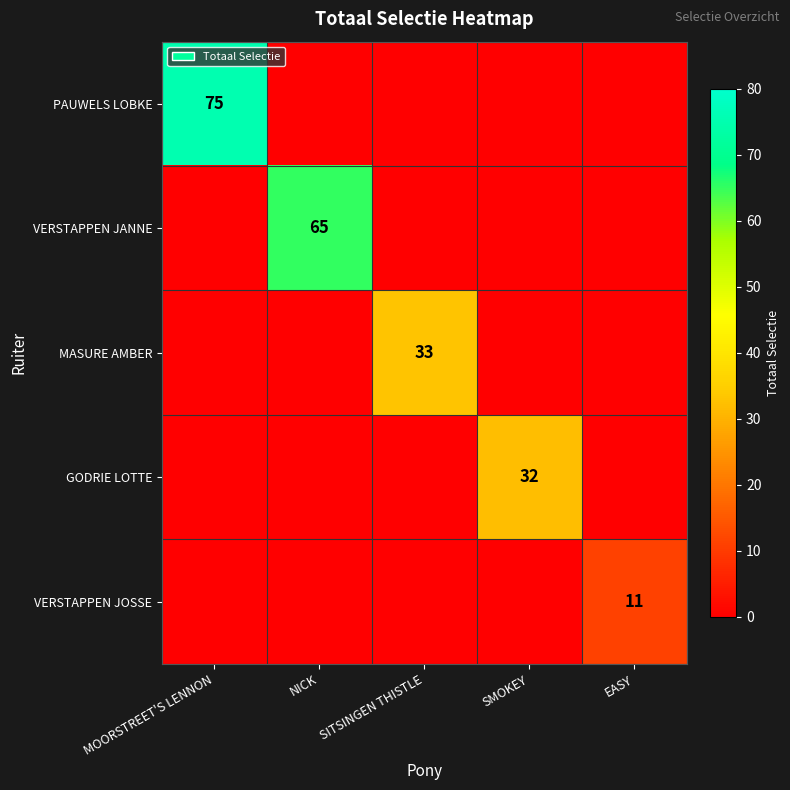

True or false: VERSTAPPEN JANNE has a value of 65 at NICK.

True